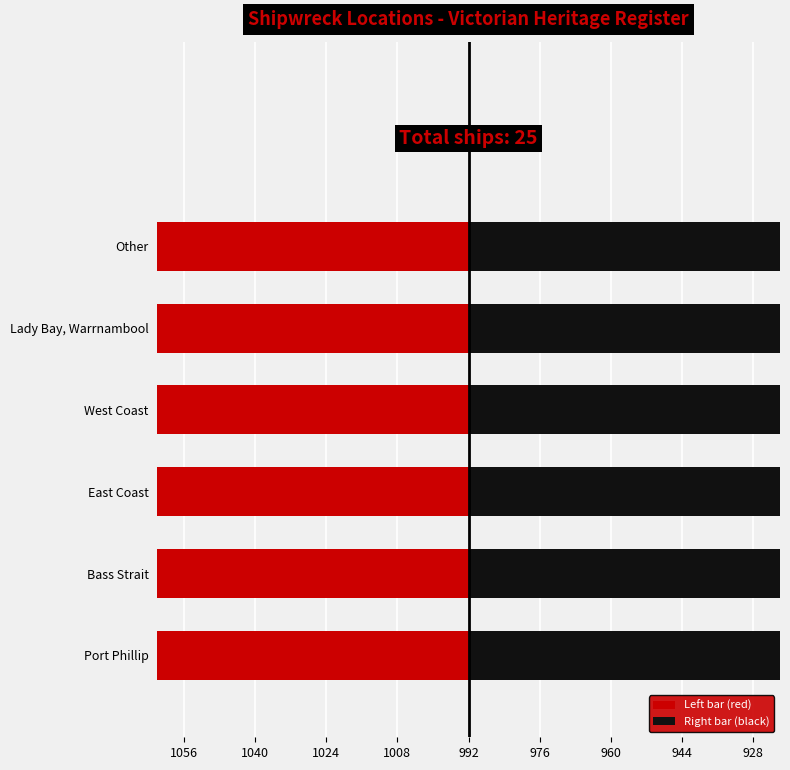

How many values exceed 5?

2